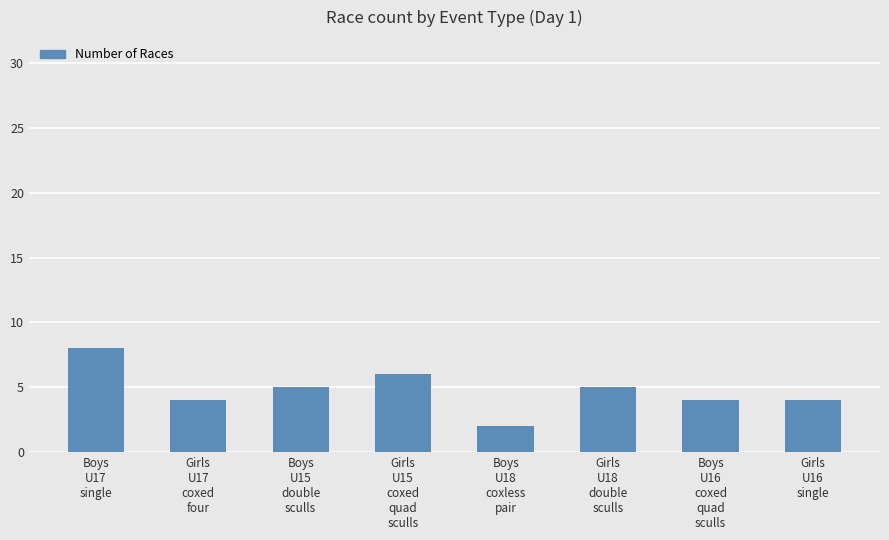

What position from the right is Girls
U17
coxed
four?

7